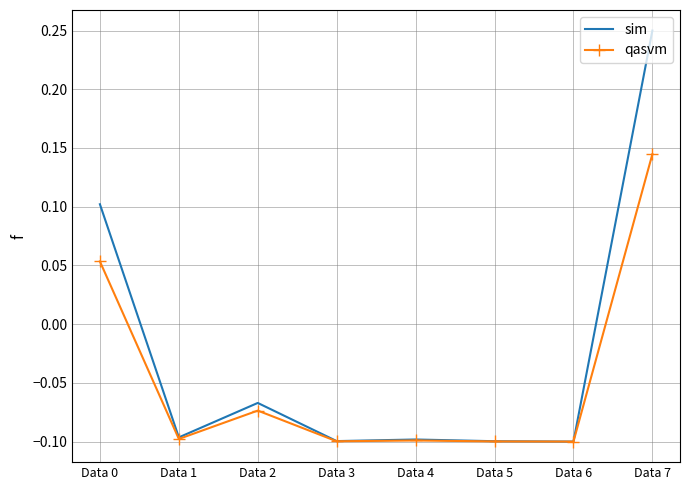

Where does the qasvm series first go above 0?

Data 0